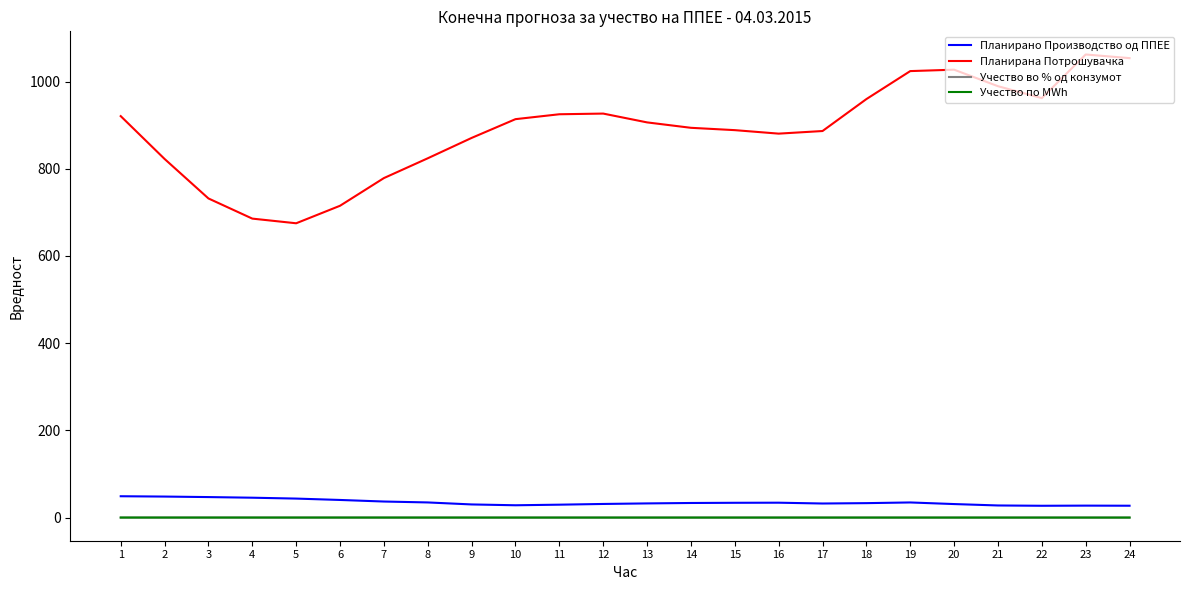

List the labels in order of Планирана Потрошувачка value, smallest first.

5, 4, 6, 3, 7, 2, 8, 9, 16, 17, 15, 14, 13, 10, 1, 11, 12, 18, 22, 21, 19, 20, 24, 23